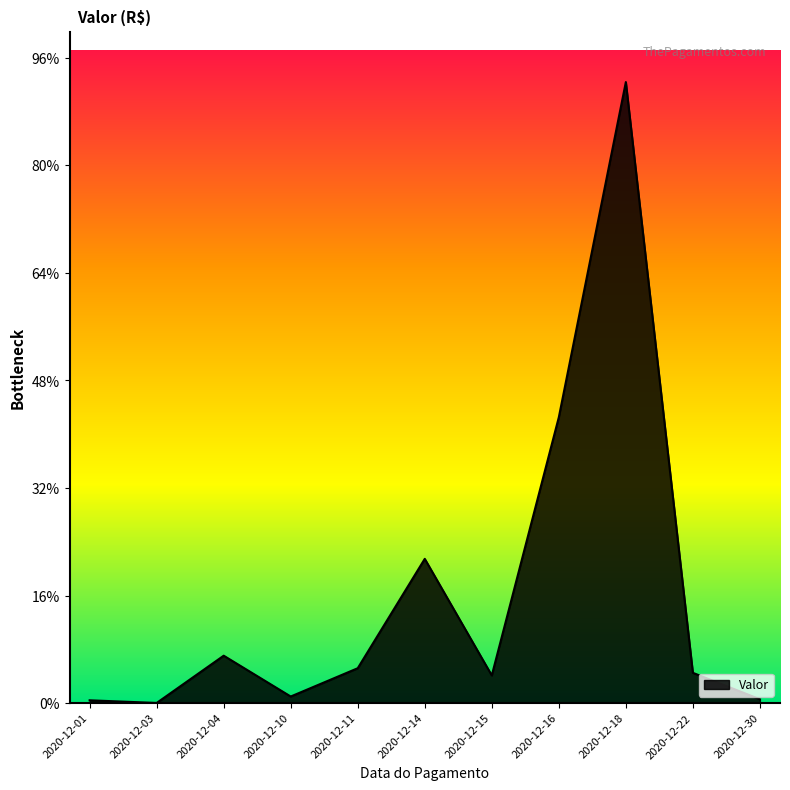

Does the chart have visible grid lines?

No